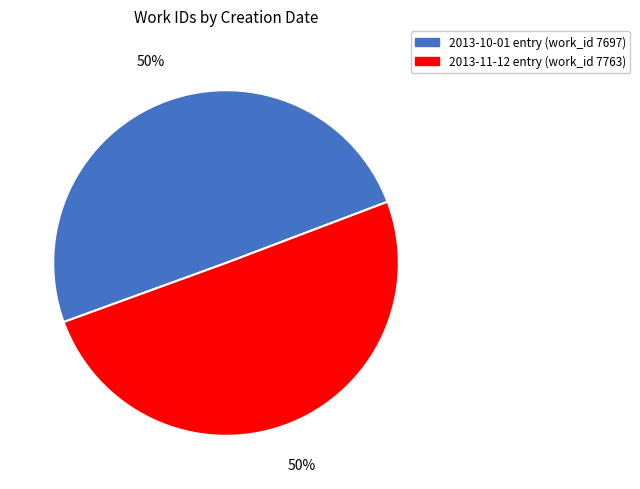

To the nearest percent, what is the combined percentage of 2013-11-12 and 2013-10-01?

100%